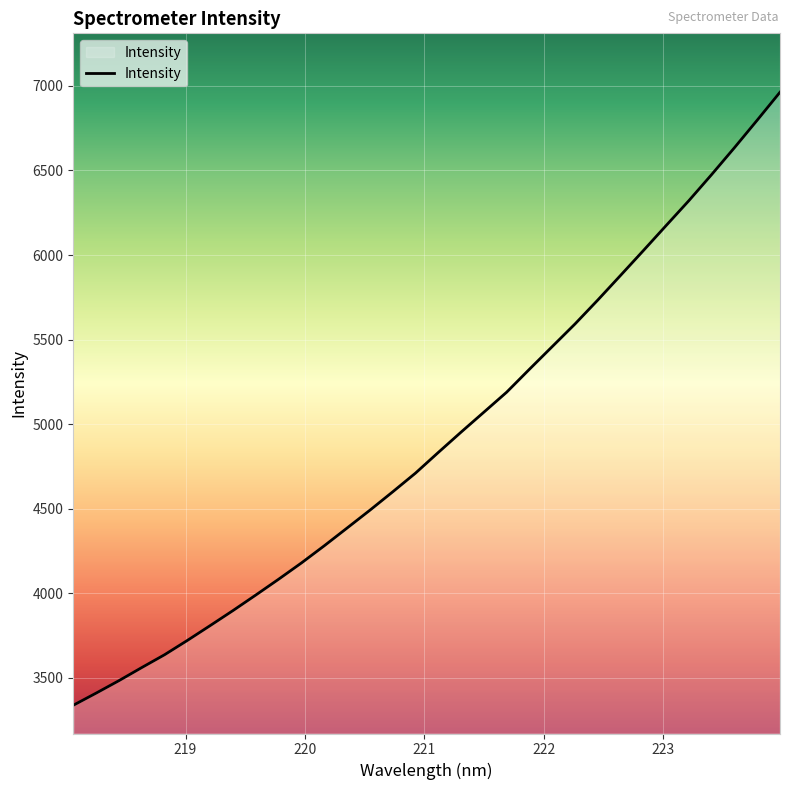

What is the greatest value displayed?

6962.6